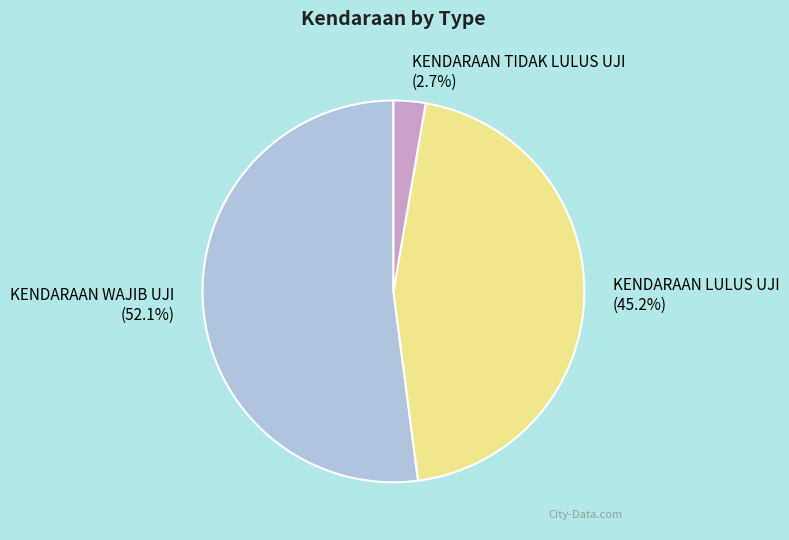

Which category has the smallest portion of the pie?

KENDARAAN TIDAK LULUS UJI